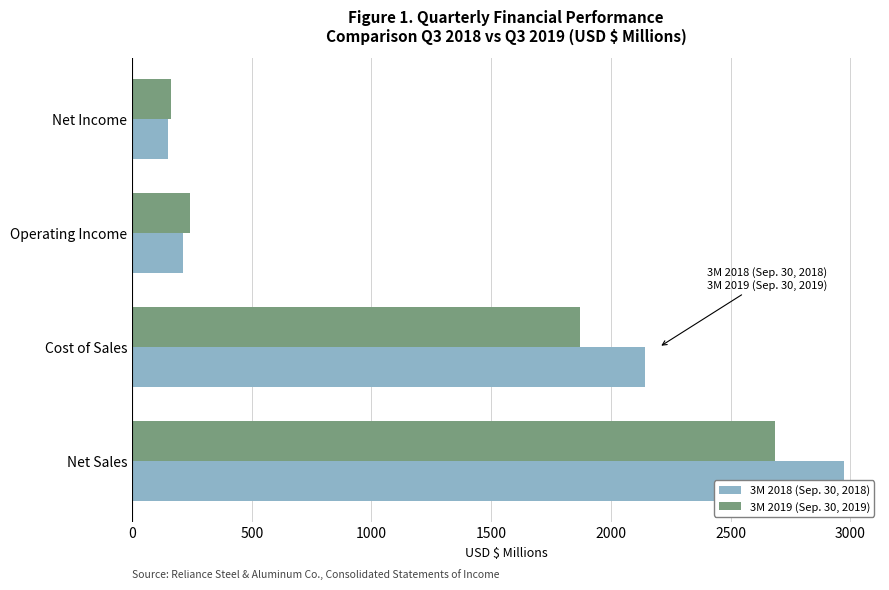

Are the bars horizontal?

Yes